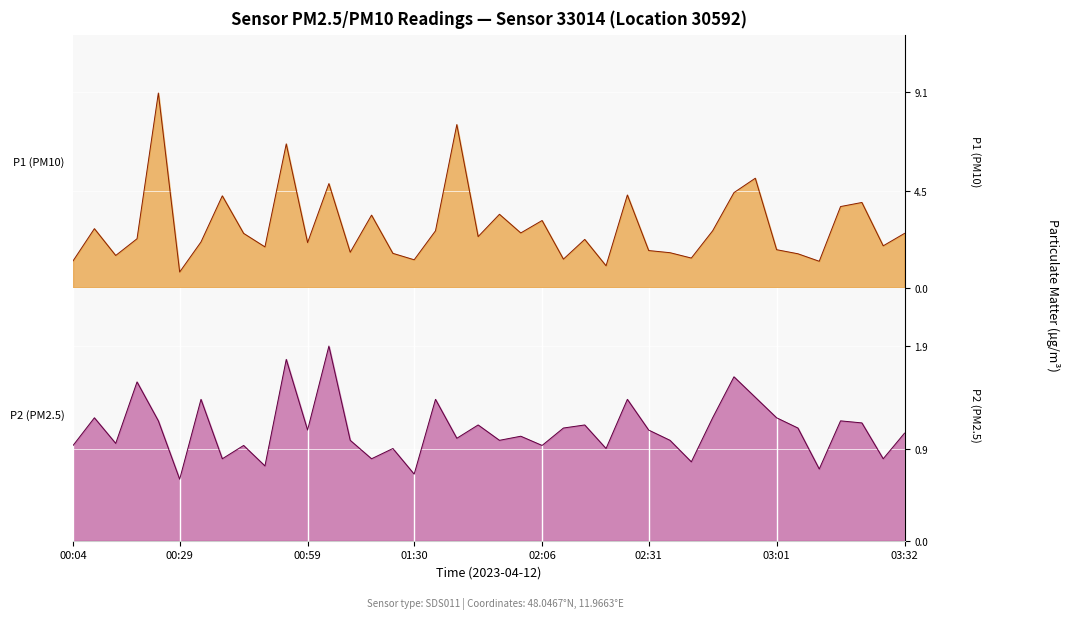

How many lines are shown in the chart?

2